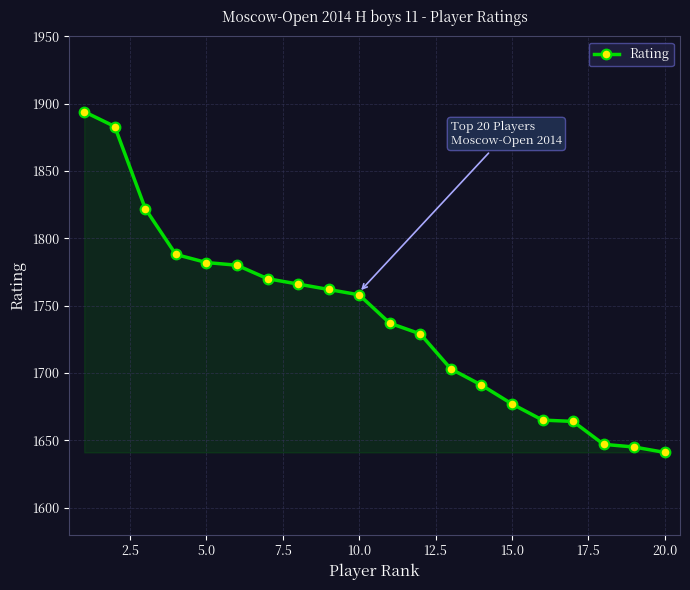

True or false: there are more than 2 points higher than both neighbors.

False